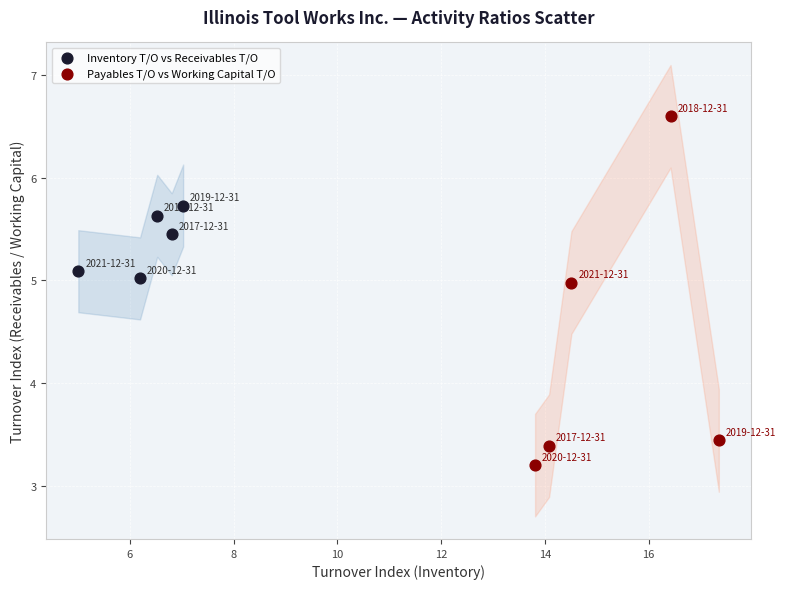

What are all the series names shown in the legend?

Inventory T/O vs Receivables T/O, Payables T/O vs Working Capital T/O